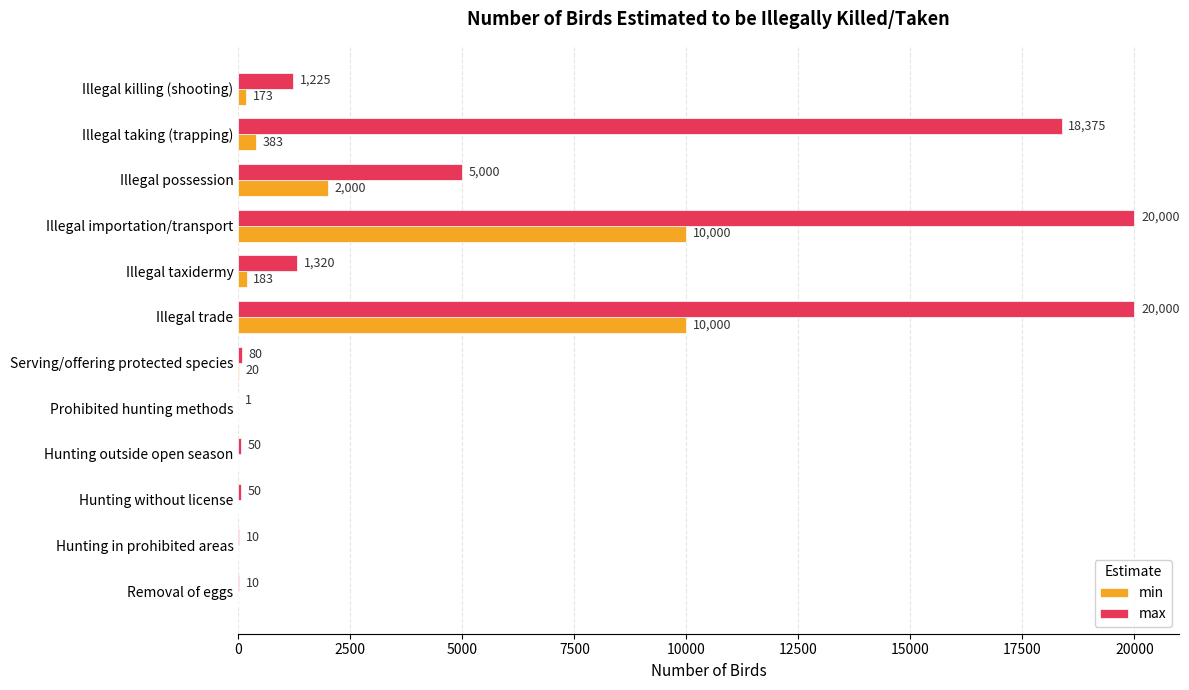

Read the min value at Illegal taxidermy.

183